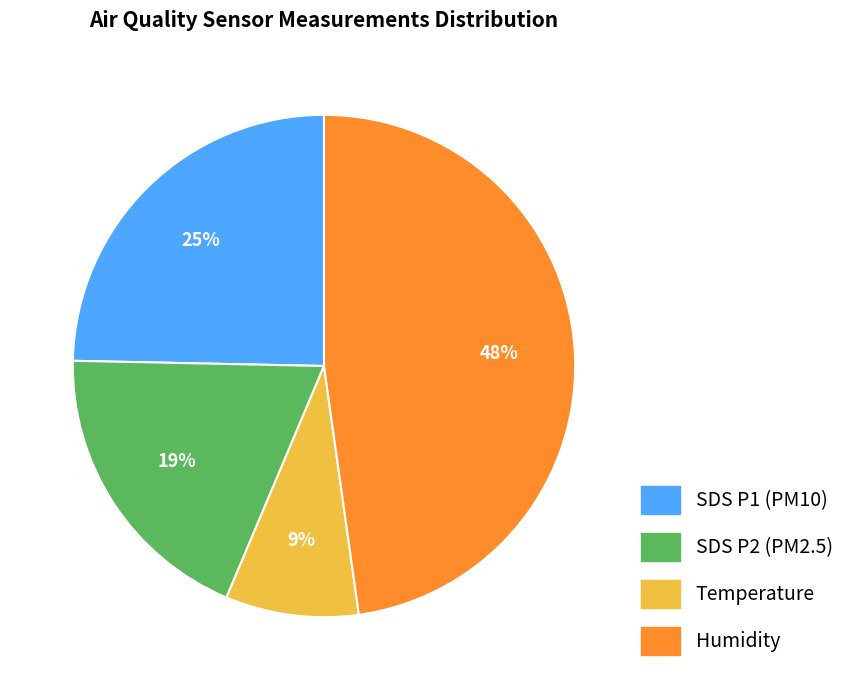

What is the ratio of the value at SDS P1 (PM10) to the value at SDS P2 (PM2.5)?

1.3